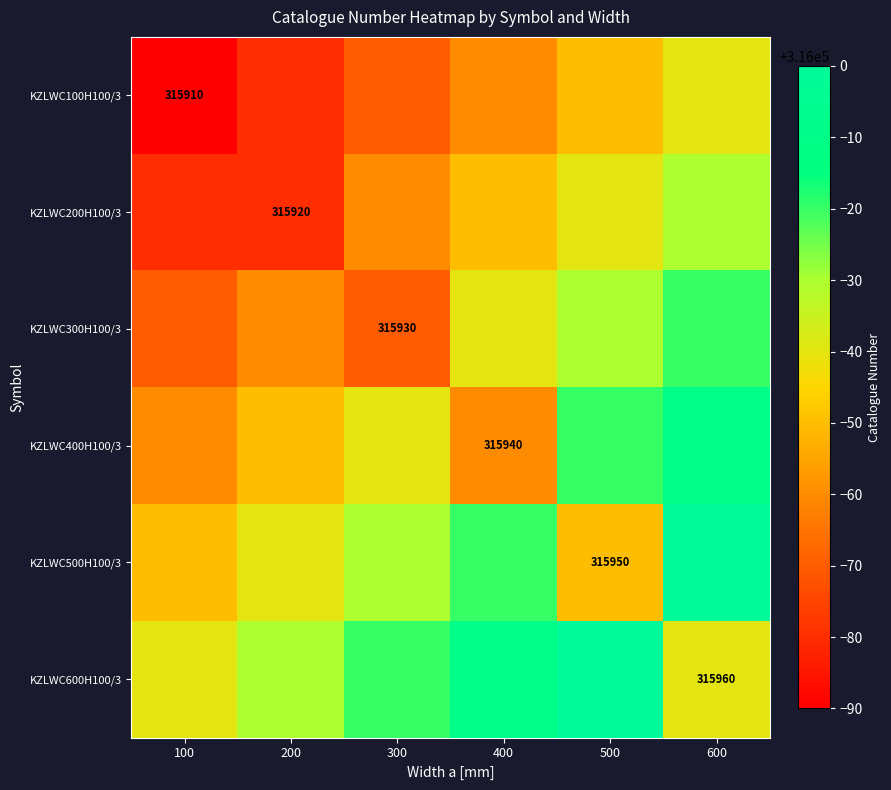

The value of KZLWC300H100/3 at 300 is 315930. True or false?

True